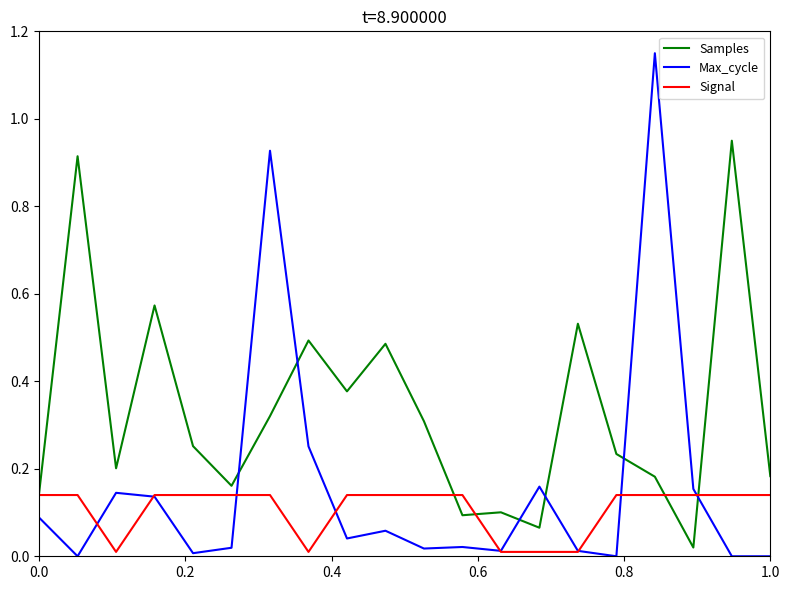

Which series has the widest spread of values?

Max_cycle